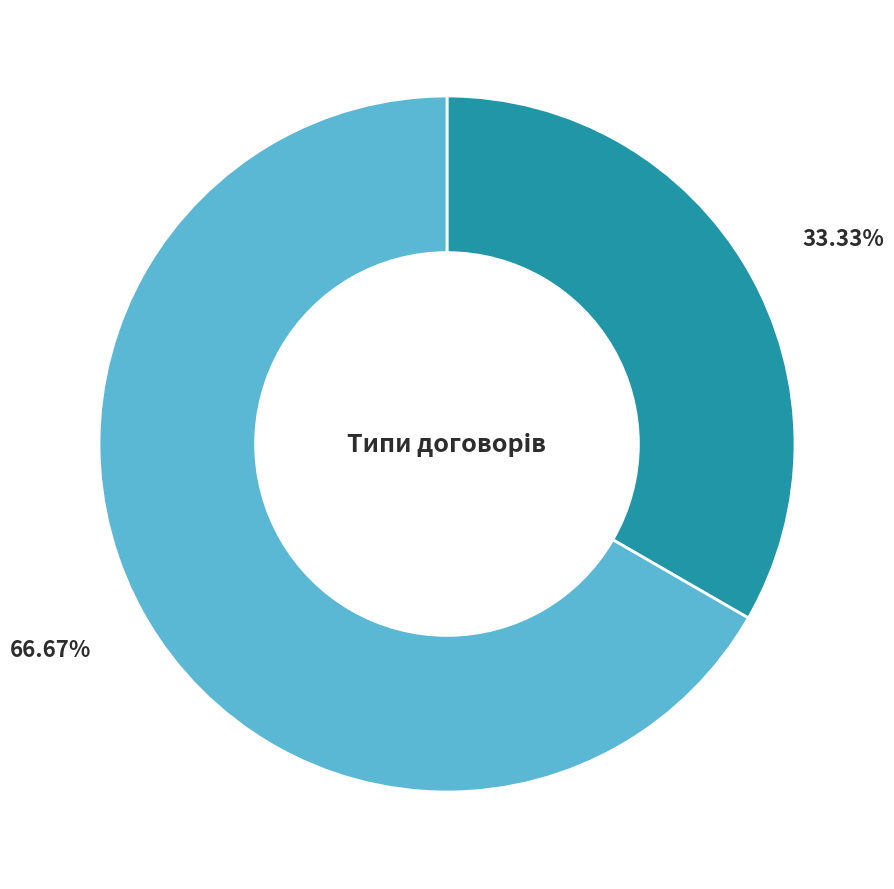

Does any single category account for the majority?

Yes